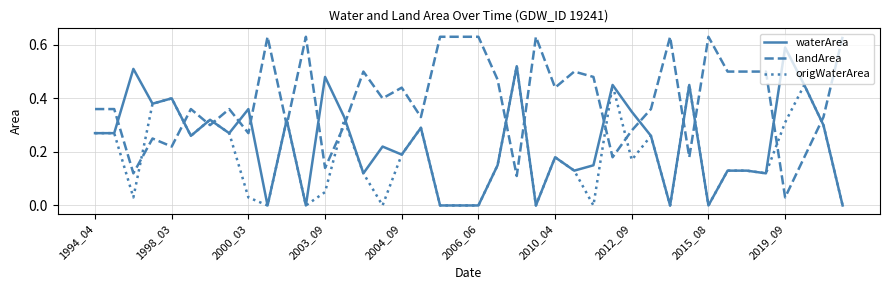

After their last crossing, which series has the higher values: landArea or waterArea?

landArea